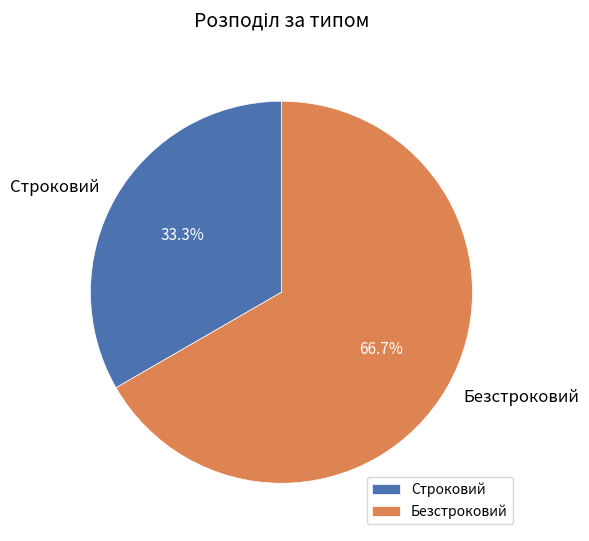

To the nearest percent, what portion does Безстроковий represent?

67%